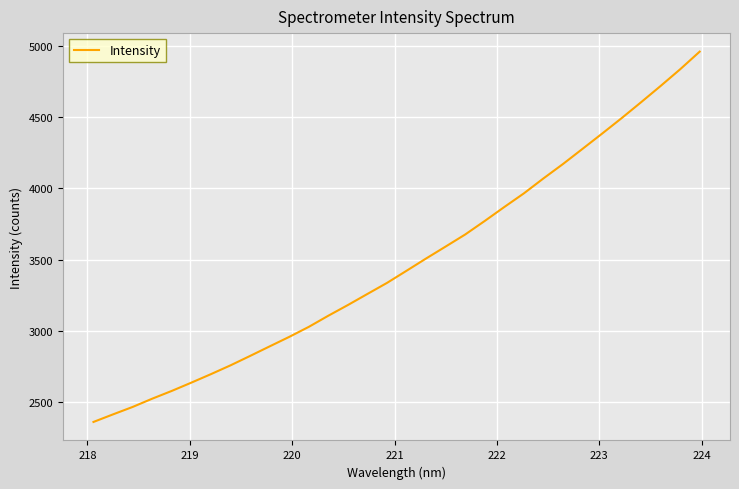

What is the greatest value displayed?

4958.6